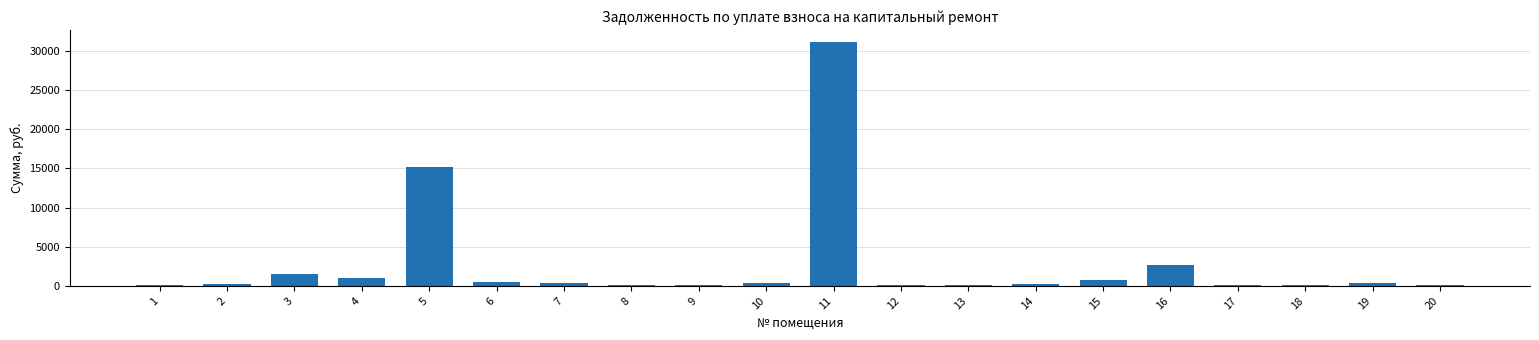

Which has a higher value, 9 or 5?

5